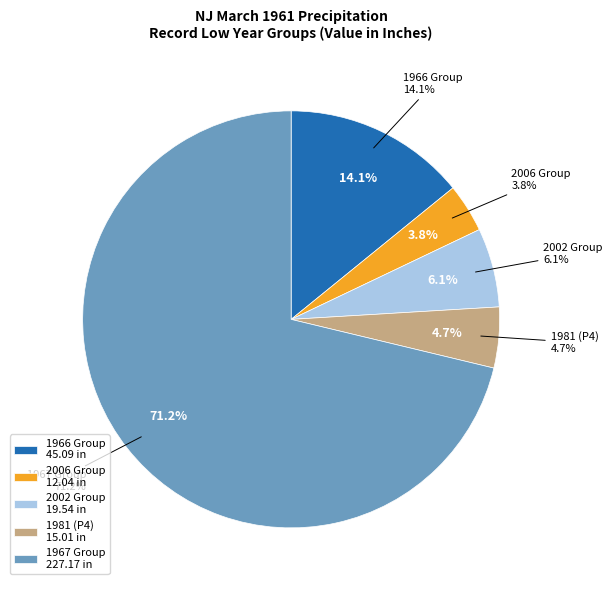

To the nearest percent, what percentage of the pie is 1981?

5%